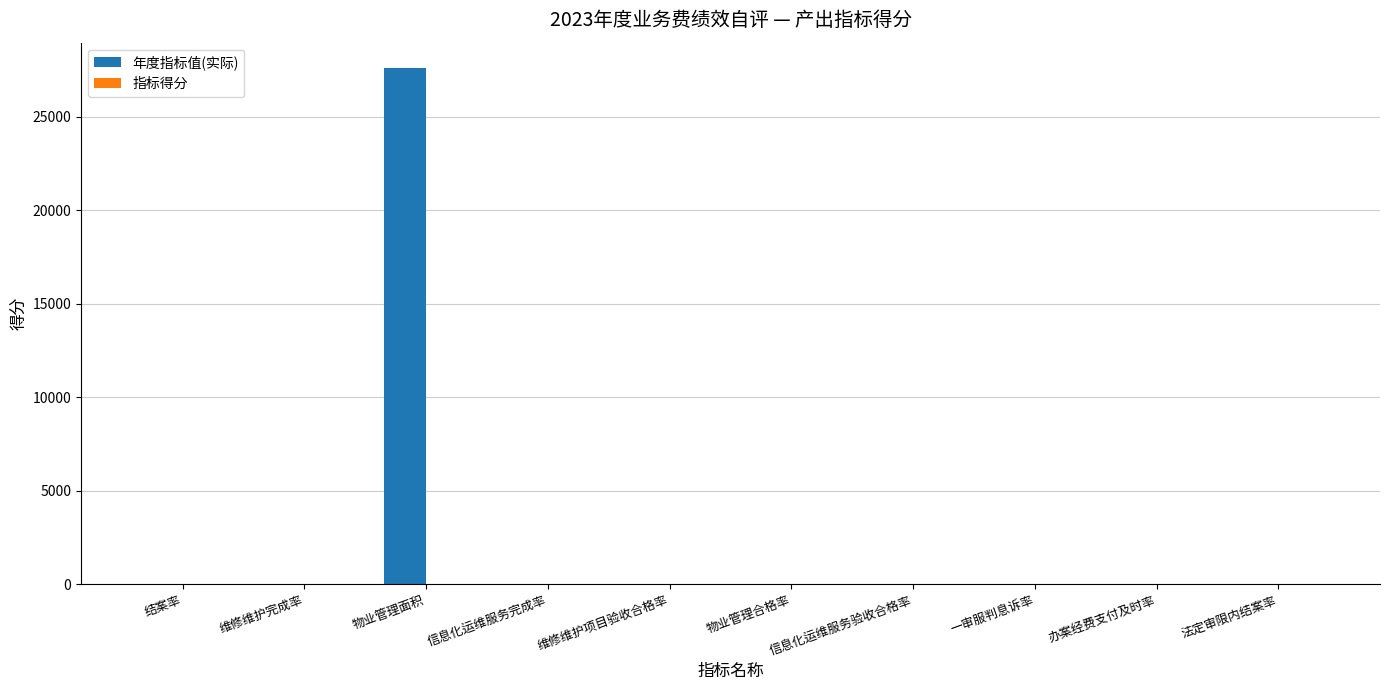

At which category is the sum across all series the highest?

物业管理面积